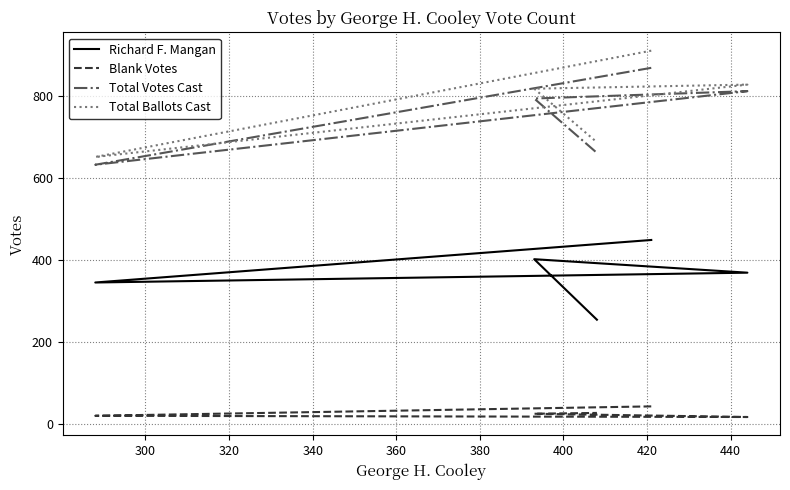

Count the Richard F. Mangan values in the range 345 to 402.

3